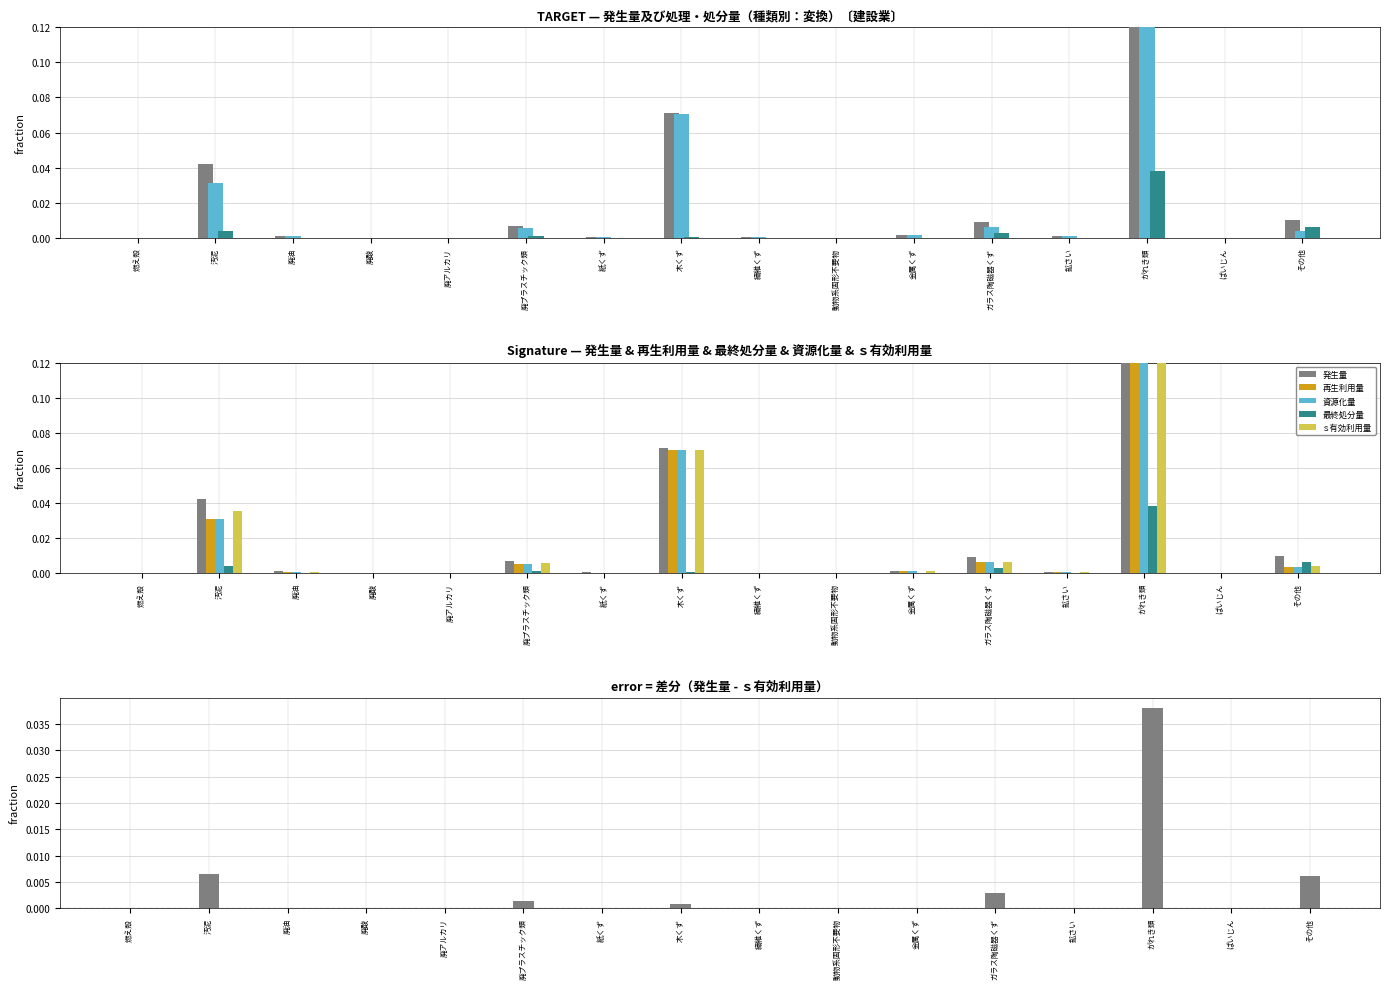

Reading left to right, what are all the values shown in this chart?

発生量: 0.0	0.0	0.0	0.0	0.0	0.0	0.0	0.1	0.0	0.0	0.0	0.0	0.0	0.9	0.0	0.0
資源化量: 0.0	0.0	0.0	0.0	0.0	0.0	0.0	0.1	0.0	0.0	0.0	0.0	0.0	0.8	0.0	0.0
最終処分量: 0.0	0.0	0.0	0.0	0.0	0.0	0.0	0.0	0.0	0.0	0.0	0.0	0.0	0.0	0.0	0.0
再生利用量: 0.0	0.0	0.0	0.0	0.0	0.0	0.0	0.1	0.0	0.0	0.0	0.0	0.0	0.8	0.0	0.0
ｓ有効利用量: 0.0	0.0	0.0	0.0	0.0	0.0	0.0	0.1	0.0	0.0	0.0	0.0	0.0	0.8	0.0	0.0
差分 (発生量 - ｓ有効利用量): 0.0	0.0	0.0	0.0	0.0	0.0	0.0	0.0	0.0	0.0	0.0	0.0	0.0	0.0	0.0	0.0